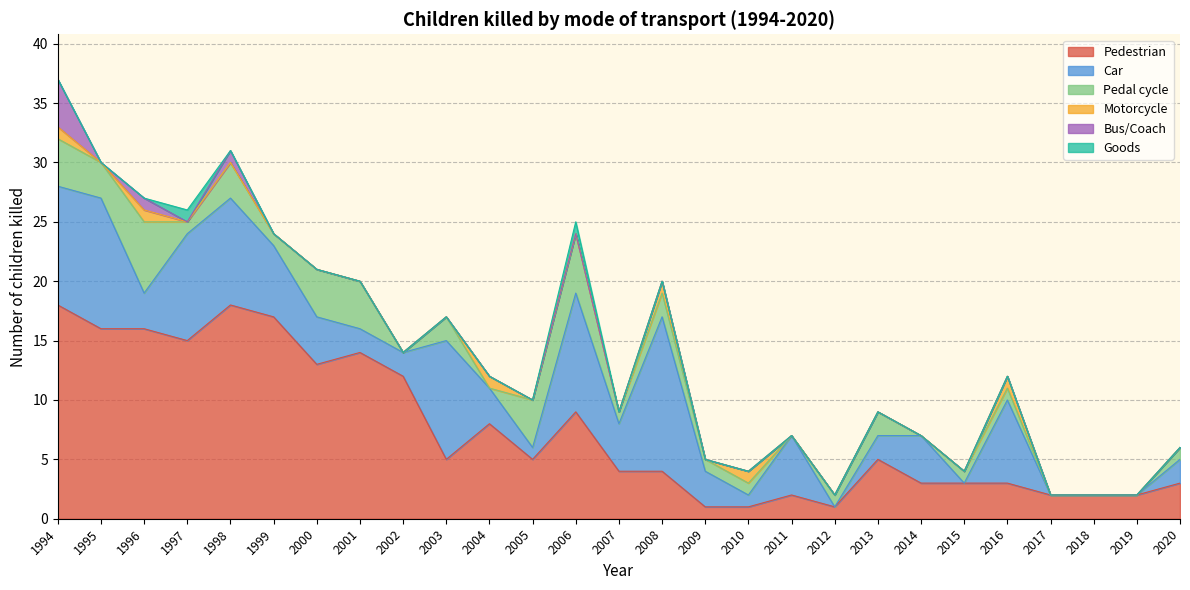

True or false: Pedestrian and Goods intersect in this chart.

False